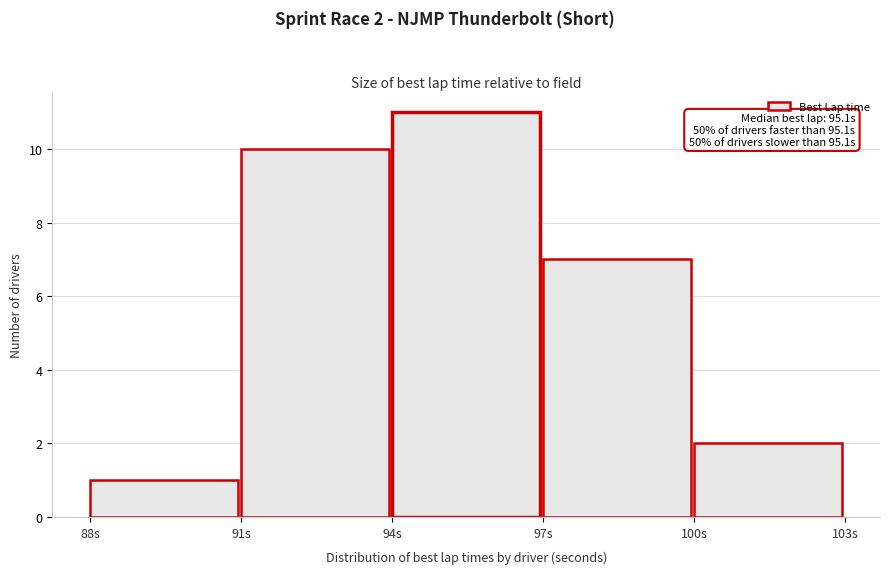

Over which range of the x-axis is the bar tallest?

94 to 97